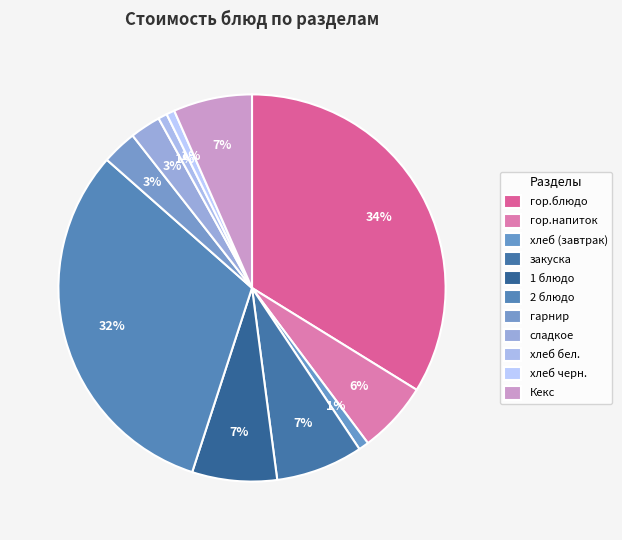

To the nearest percent, what percentage of the pie is сладкое?

3%